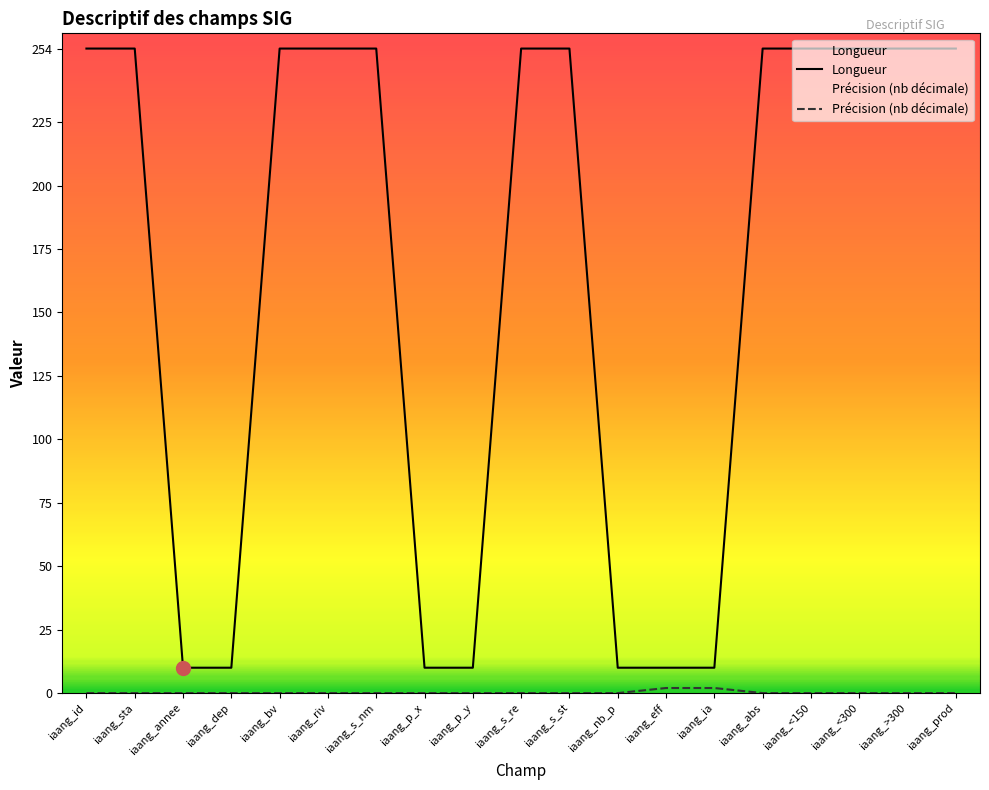

Rank the series by their maximum value, from lowest to highest.

Précision (nb décimale), Longueur